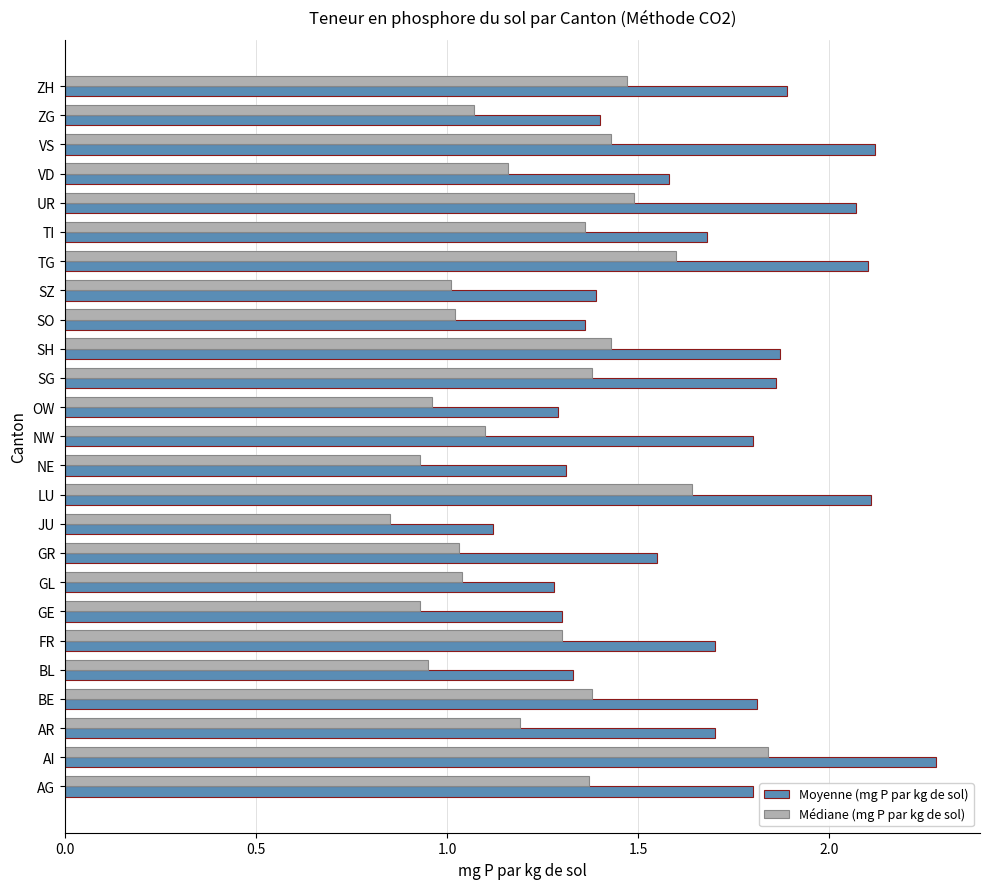

Which series has the largest total across all categories?

Moyenne (mg P par kg de sol)